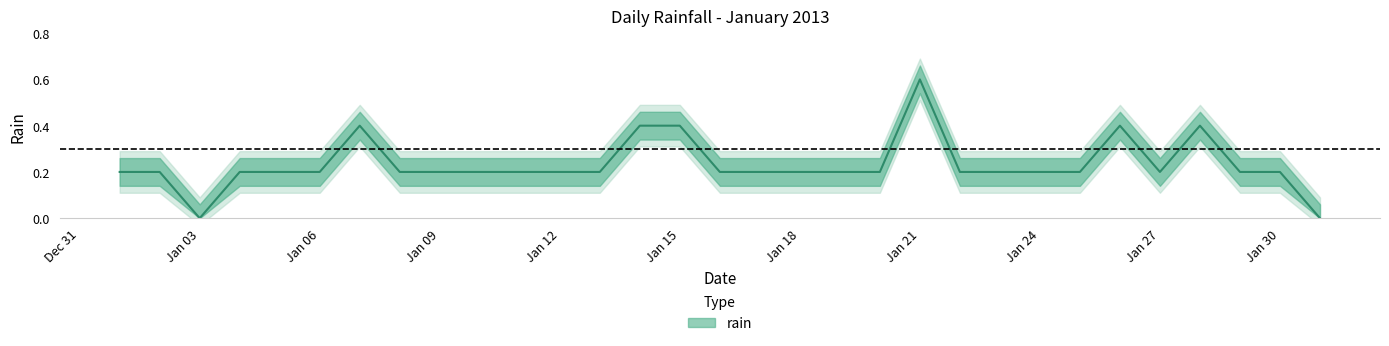

Reading left to right, transcribe all the data shown in this chart.

0.2	0.2	0.0	0.2	0.2	0.2	0.4	0.2	0.2	0.2	0.2	0.2	0.2	0.4	0.4	0.2	0.2	0.2	0.2	0.2	0.6	0.2	0.2	0.2	0.2	0.4	0.2	0.4	0.2	0.2	0.0